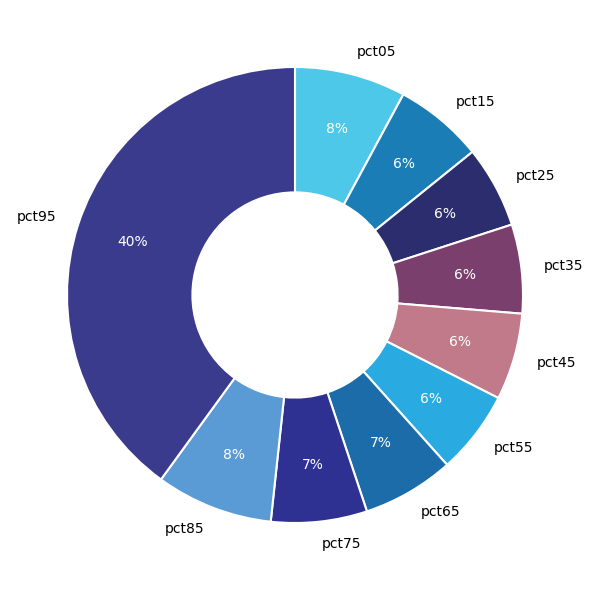

Is pct65 the majority of the pie?

No